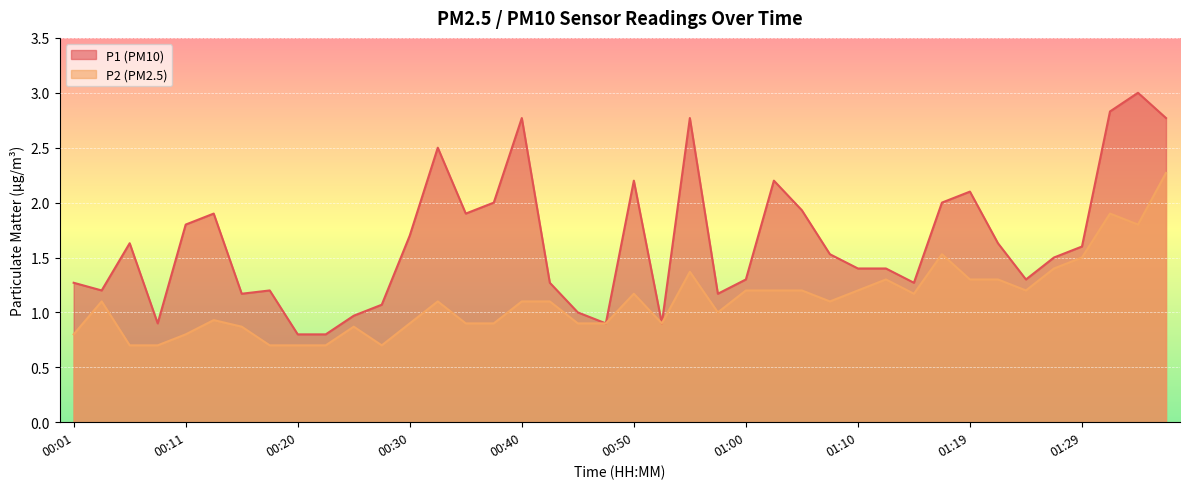

Between 00:15 and 00:47, which series saw the biggest shift?

P1